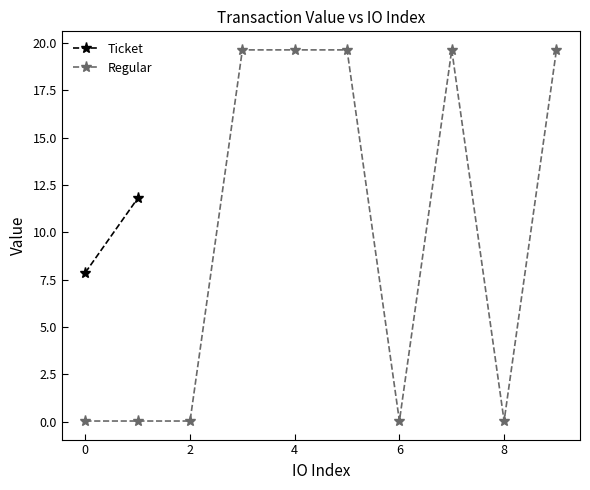

True or false: Regular has more than 0 points higher than both neighbors.

True